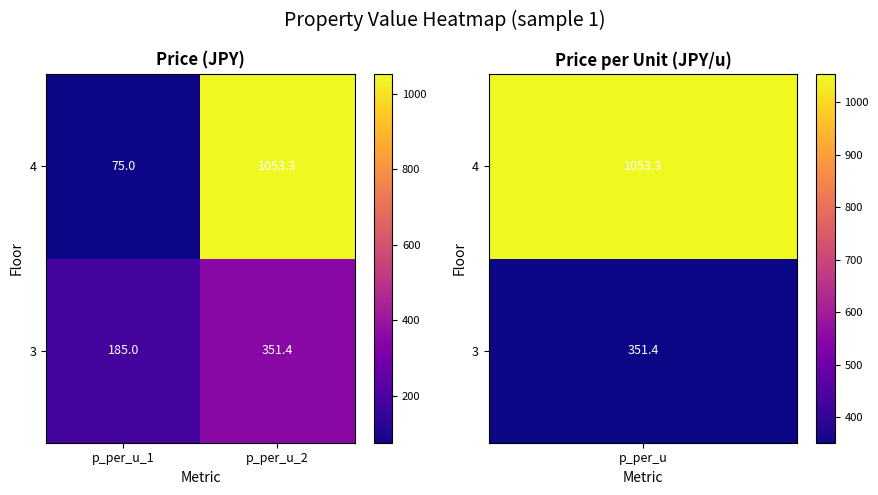

Which series has the largest total across all categories?

4